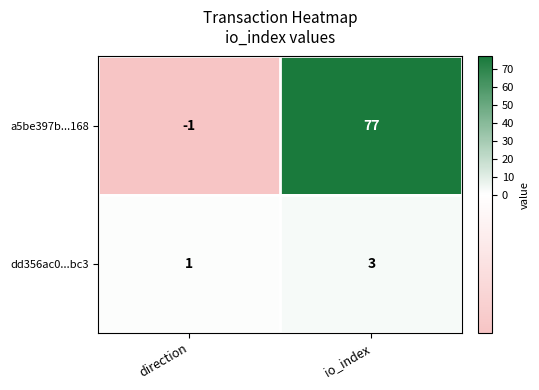

What is the spread (max minus min) of values at direction?

2